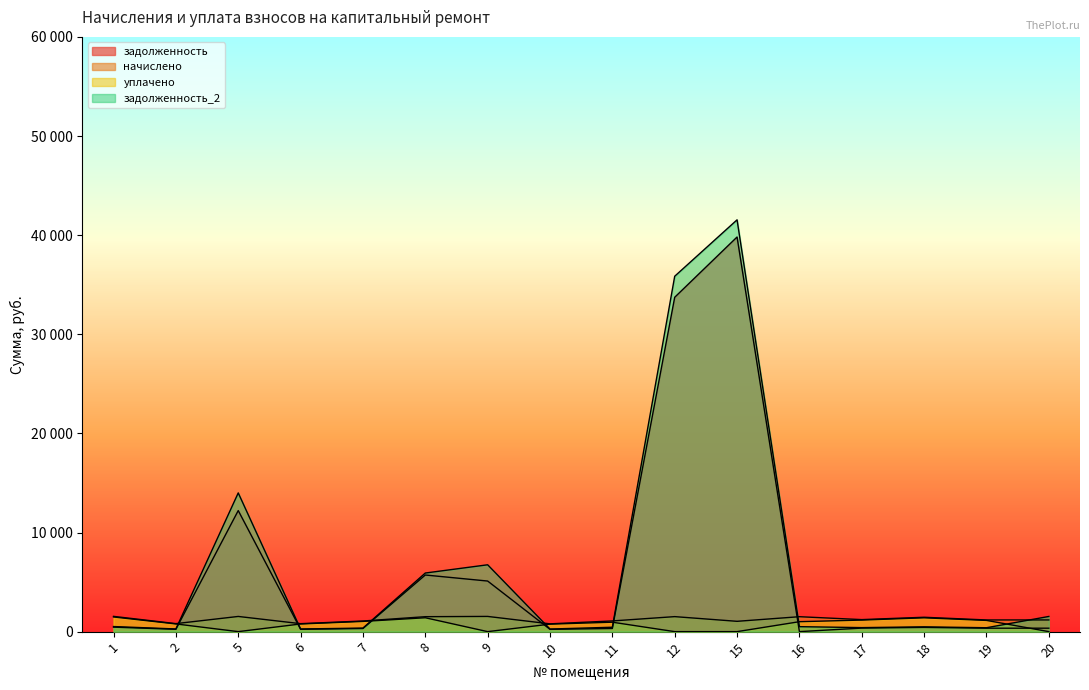

How many times do задолженность and начислено cross each other?

6